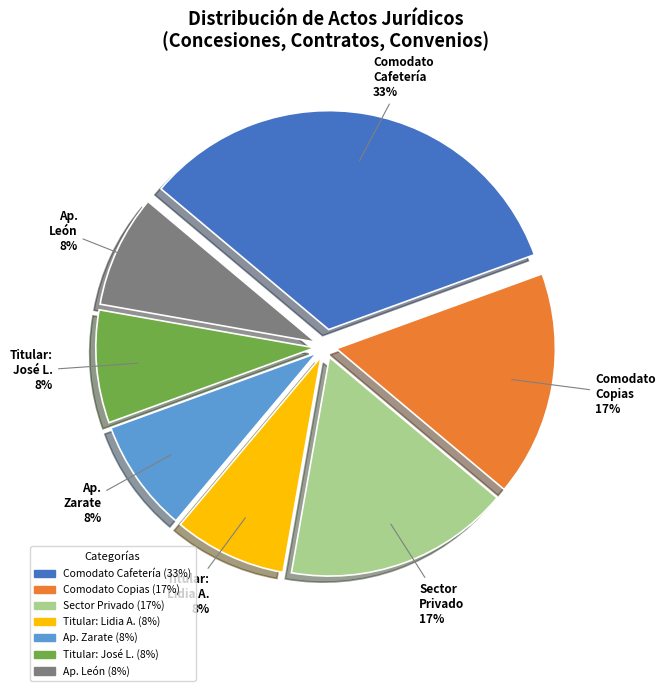

Which category has the biggest portion of the pie?

Comodato Cafetería